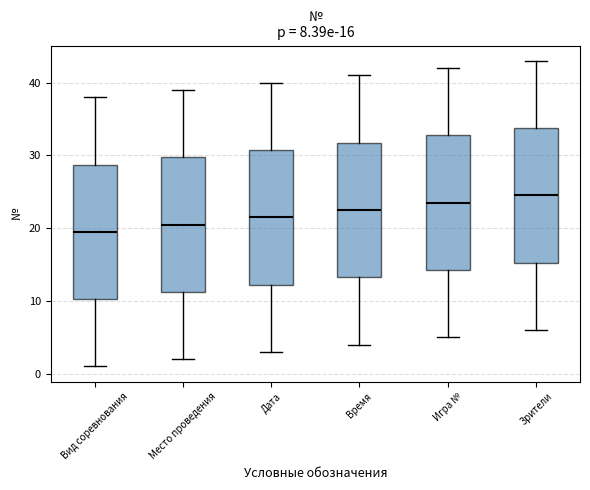

Which box has the highest median line?

Зрители